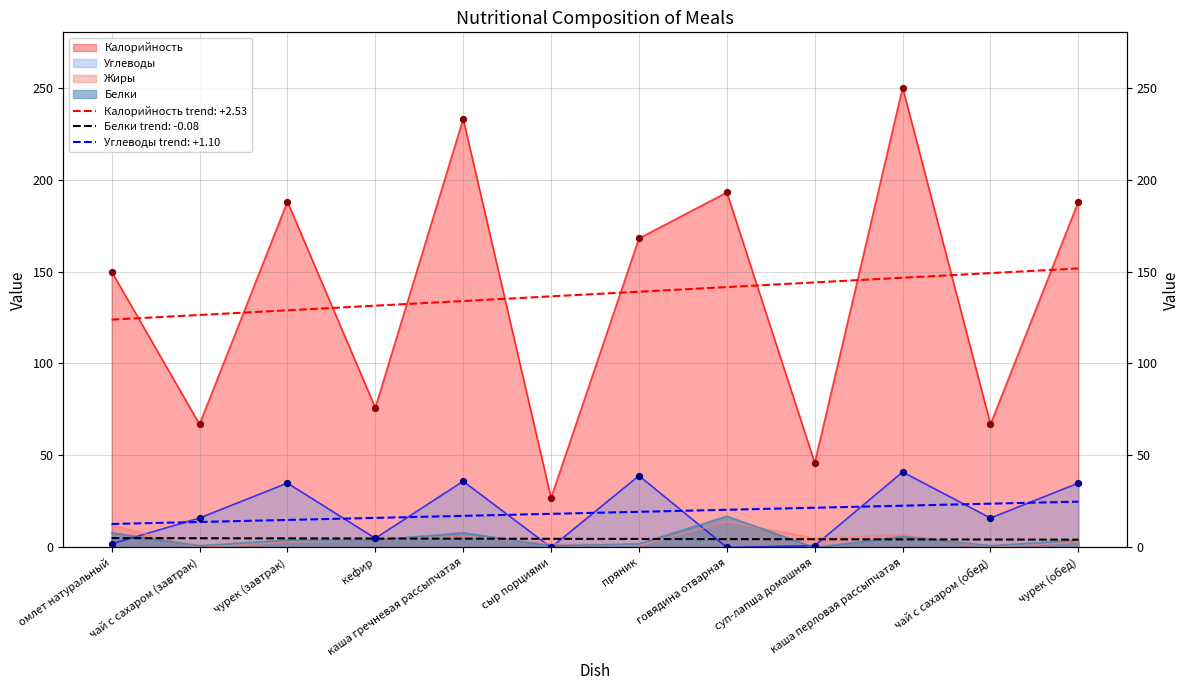

Is the value of Калорийность at каша перловая рассыпчатая greater than the value of Белки at суп-лапша домашняя?

Yes